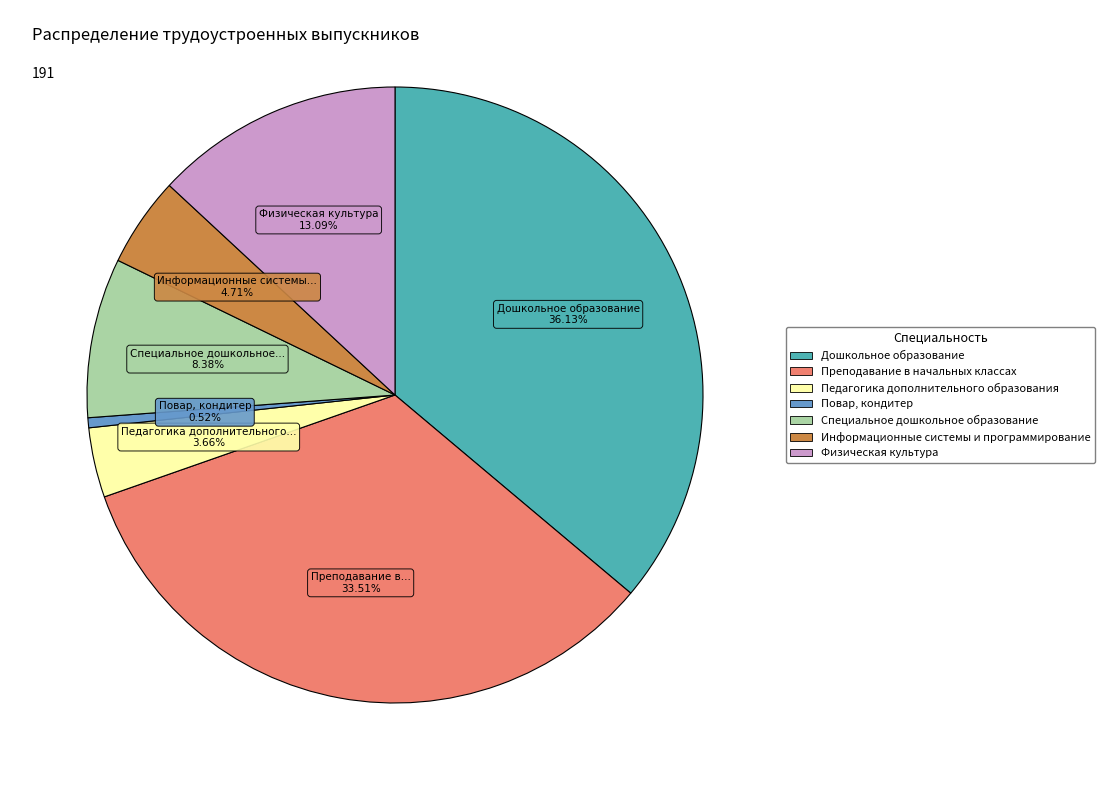

Combined, what portion of the pie is Информационные системы и программирование and Педагогика дополнительного образования?

8.4%